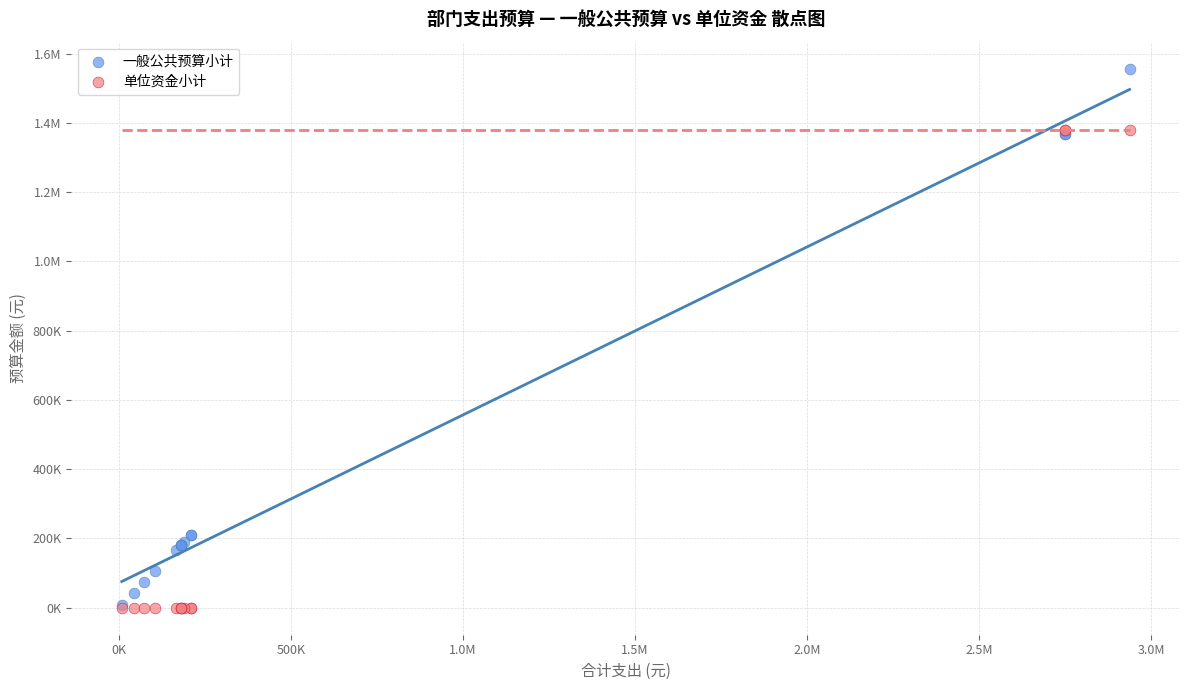

What are all the series names shown in the legend?

一般公共预算小计, 单位资金小计